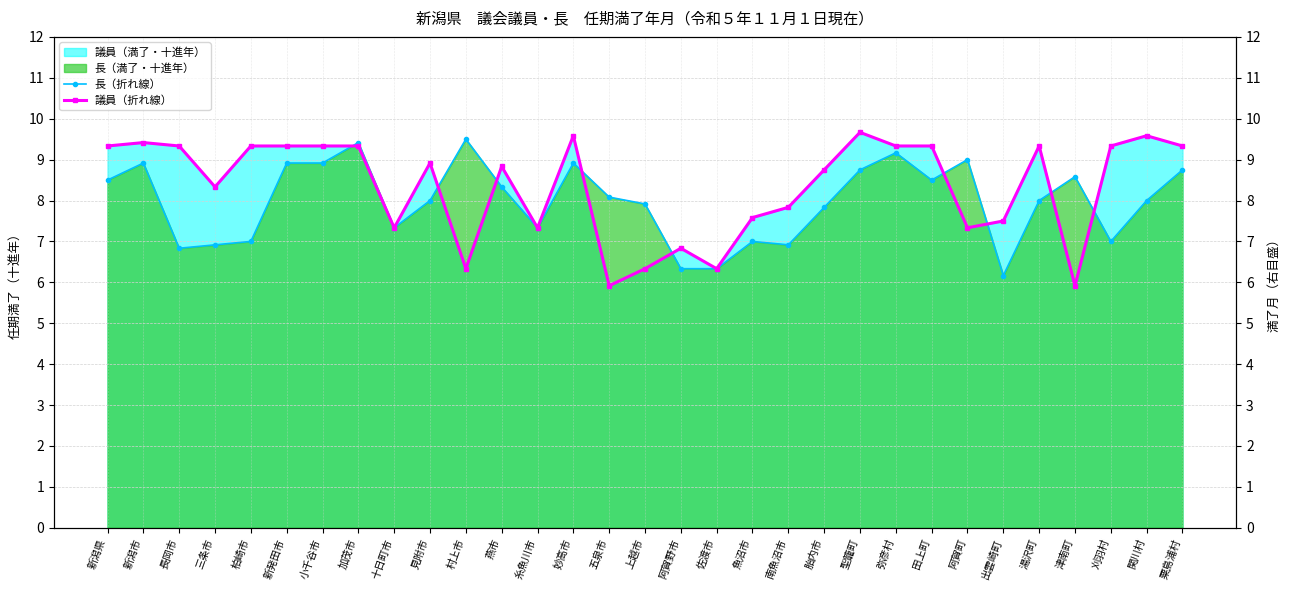

How many categories are shown in the chart?

31